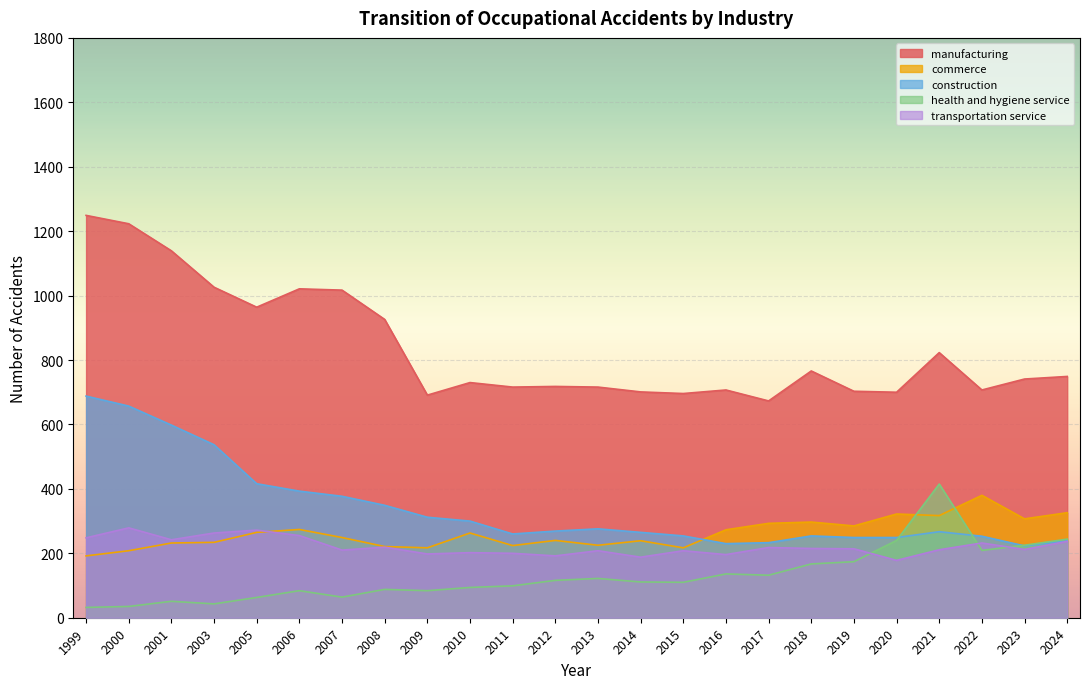

Reading left to right, what are all the values shown in this chart?

manufacturing: 1249	1223	1139	1026	964	1021	1017	926	691	730	716	718	716	701	696	707	673	766	703	700	823	707	741	749
commerce: 192	208	232	234	265	274	249	221	217	263	224	240	225	239	217	273	293	297	285	322	317	380	307	326
construction: 688	657	598	537	416	393	377	349	312	300	260	269	276	265	254	230	233	254	249	249	267	253	223	239
health and hygiene service: 32	35	51	43	63	84	64	88	84	94	99	116	122	111	110	136	132	167	174	240	415	209	225	244
transportation service: 248	279	242	263	272	255	210	219	198	202	200	192	208	188	208	196	218	215	214	178	211	232	212	237